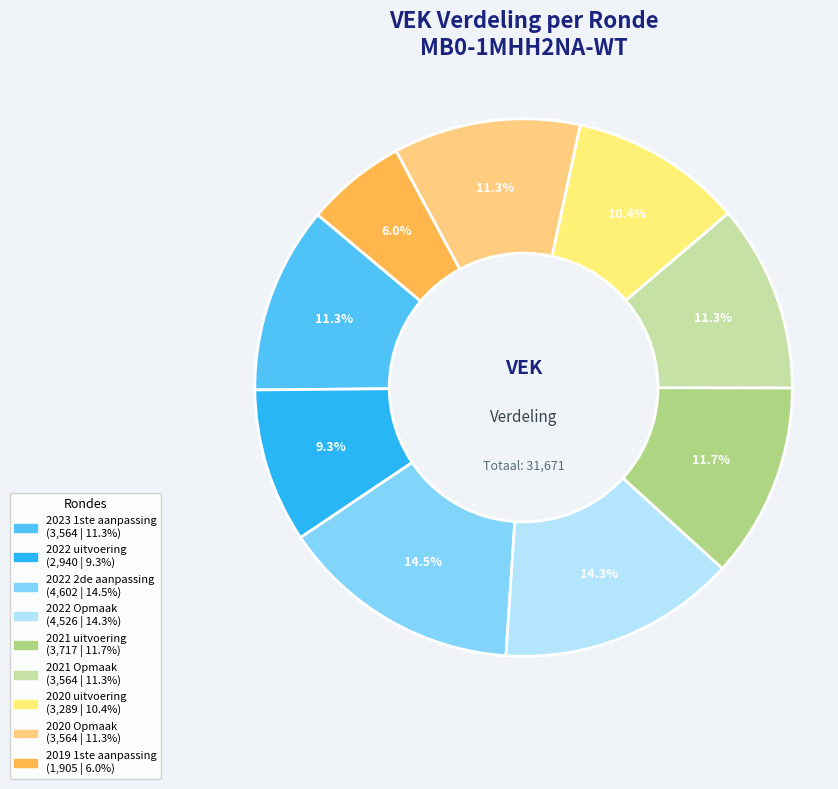

Count the number of slices in the pie.

9